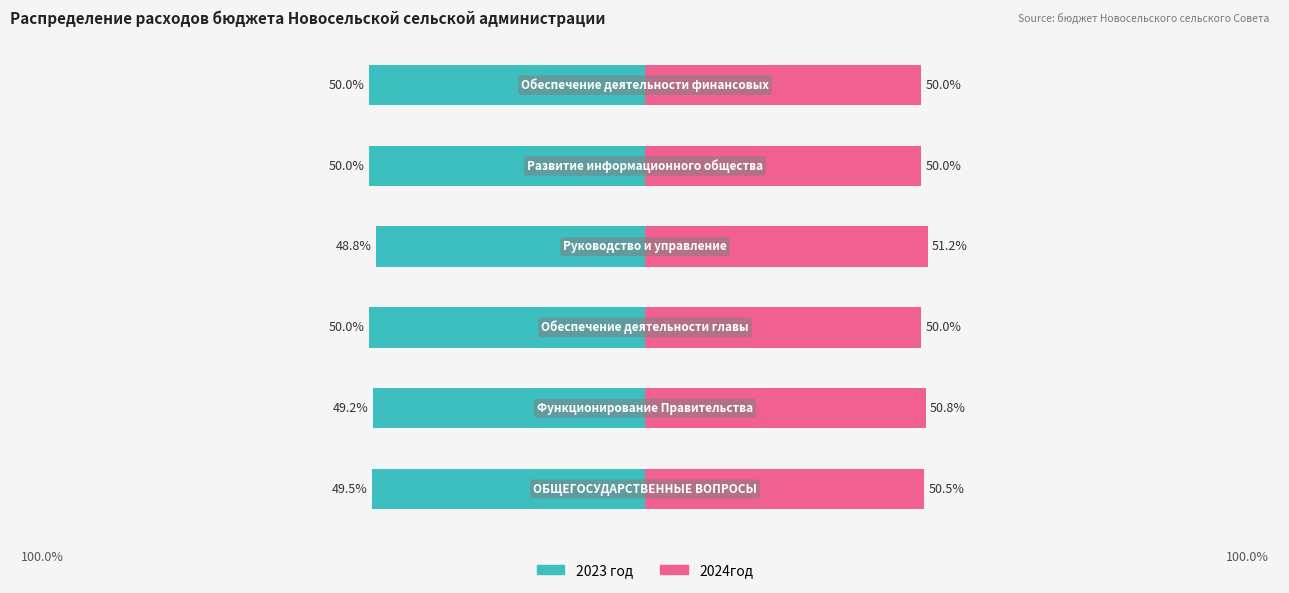

Rank the series by their average value, from highest to lowest.

2024год, 2023 год